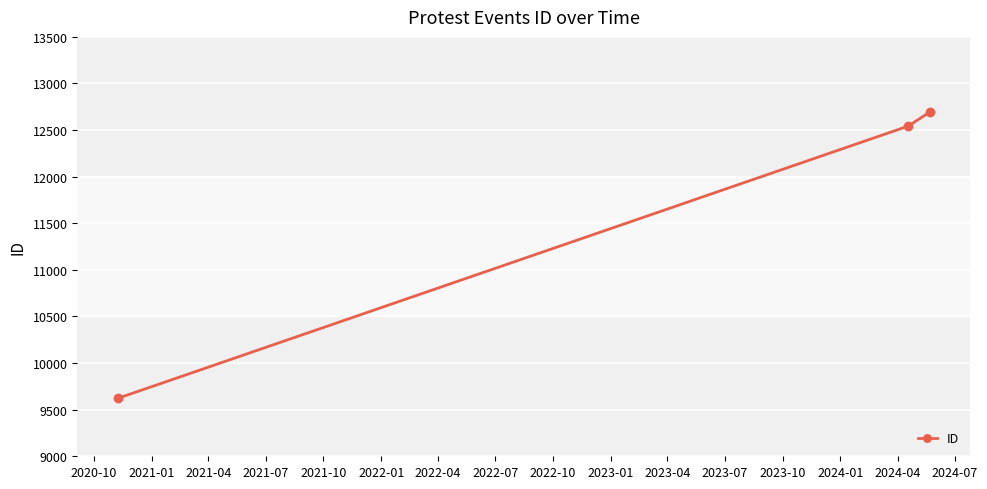

How many distinct data groups are displayed?

1